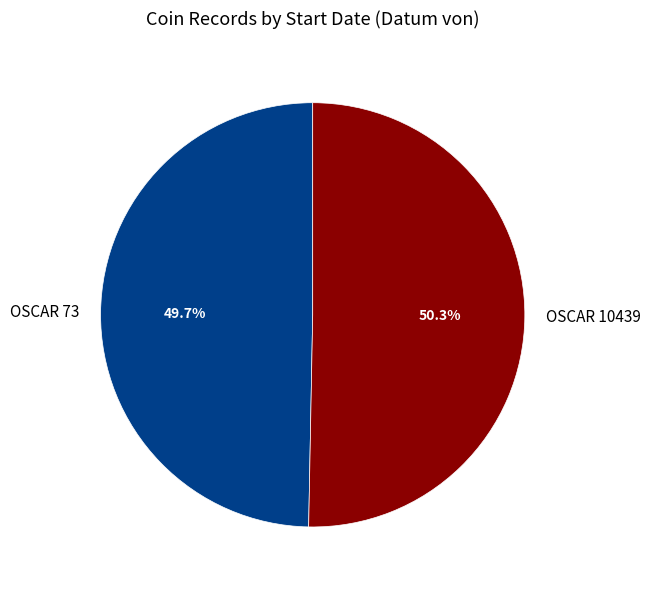

What percentage is the OSCAR 73 slice, to the nearest percent?

50%